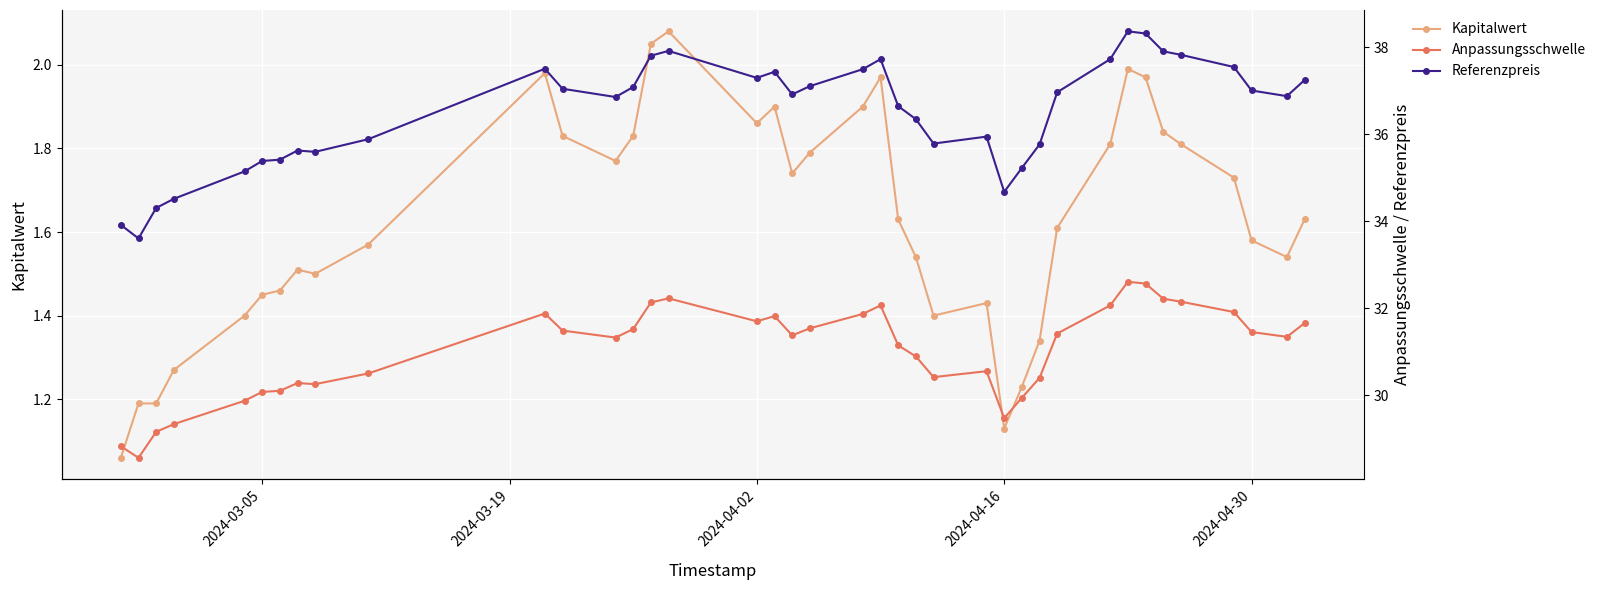

What is the highest value of the Referenzpreis series?

38.4